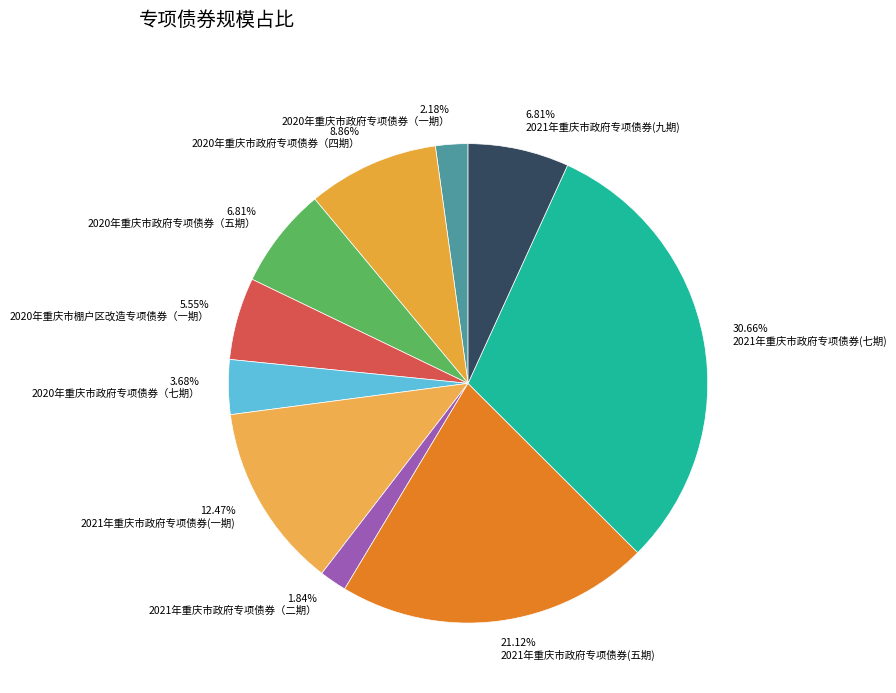

Which category has the biggest portion of the pie?

2021年重庆市政府专项债券(七期)